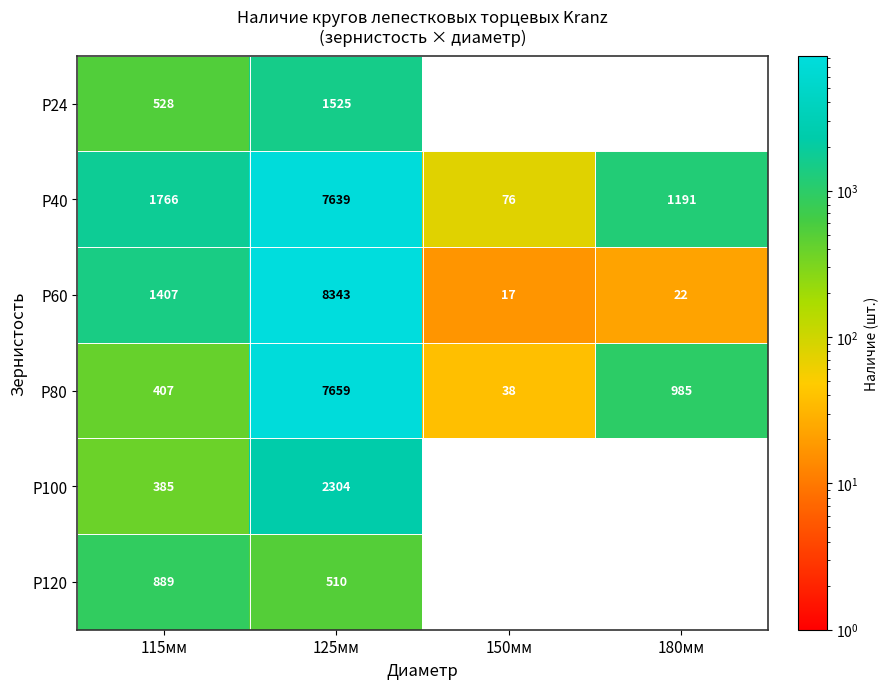

At 125мм, list the series in order from smallest to largest.

P120, P24, P100, P40, P80, P60